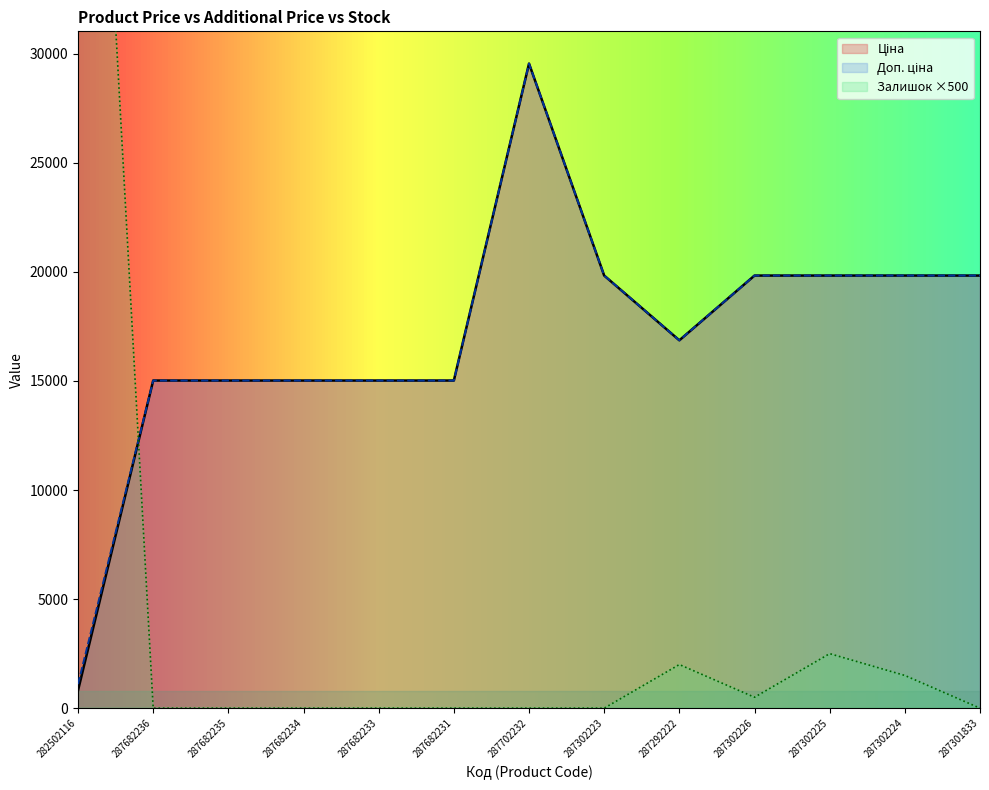

Where is Ціна nearest to the value 15180?

287682236